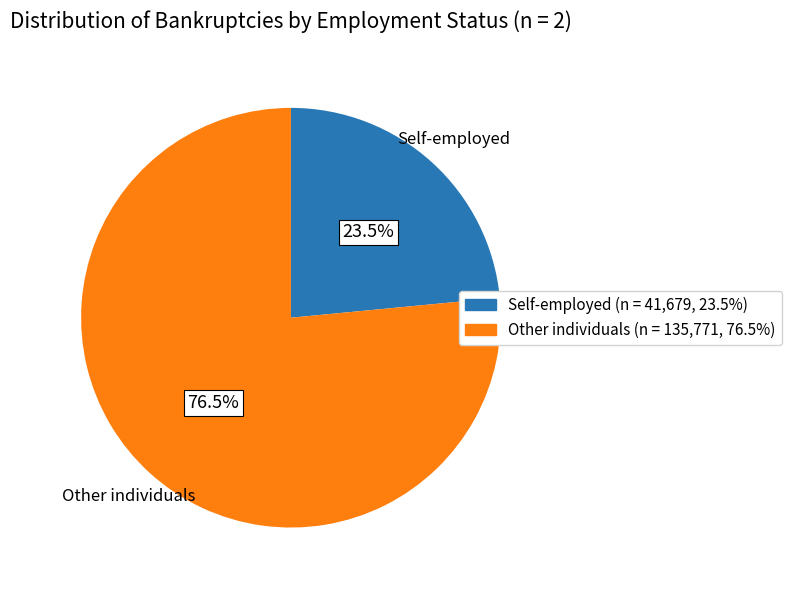

Does any single category account for the majority?

Yes